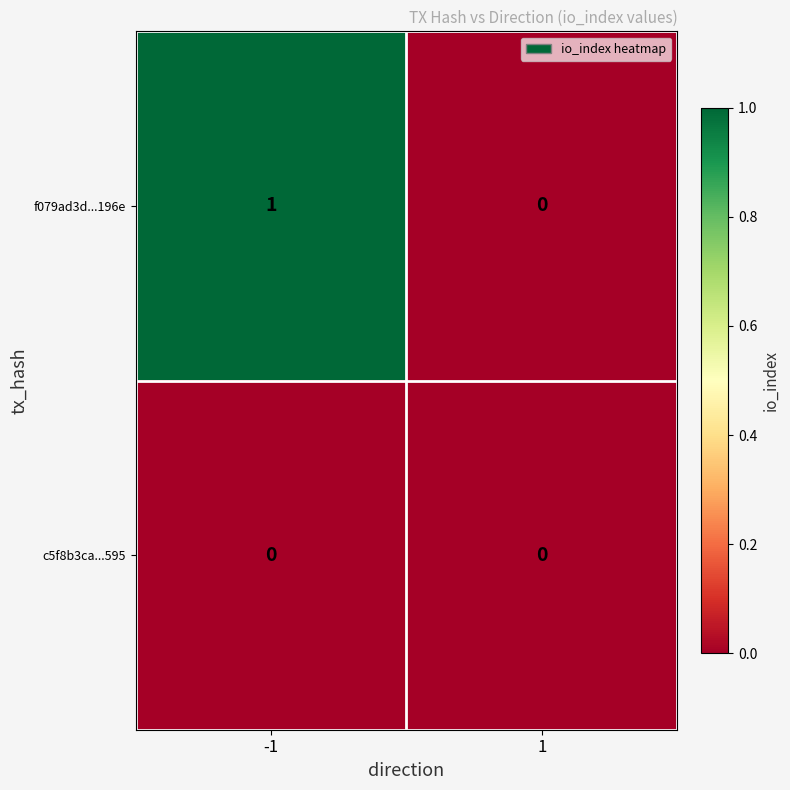

What is the difference between the highest and lowest values at -1?

1